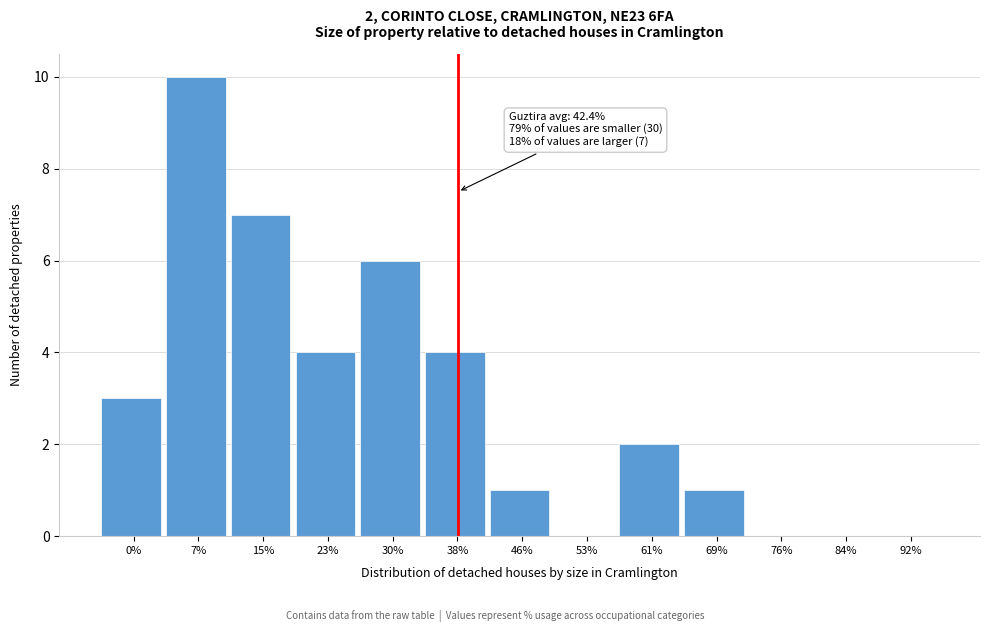

Reading right to left, extract all data points from this chart.

92%=0	84%=0	76%=0	69%=1	61%=2	53%=0	46%=1	38%=4	30%=6	23%=4	15%=7	7%=10	0%=3